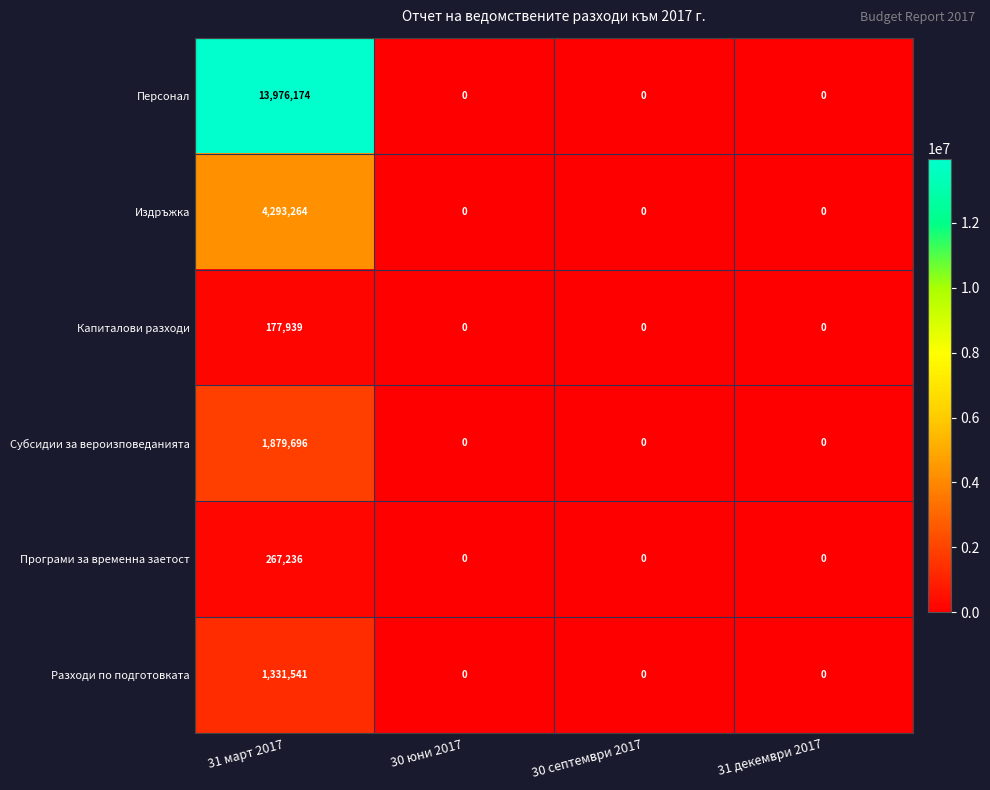

List the series in order of their peak value, lowest first.

Капиталови разходи, Програми за временна заетост, Разходи по подготовката, Субсидии за вероизповеданията, Издръжка, Персонал